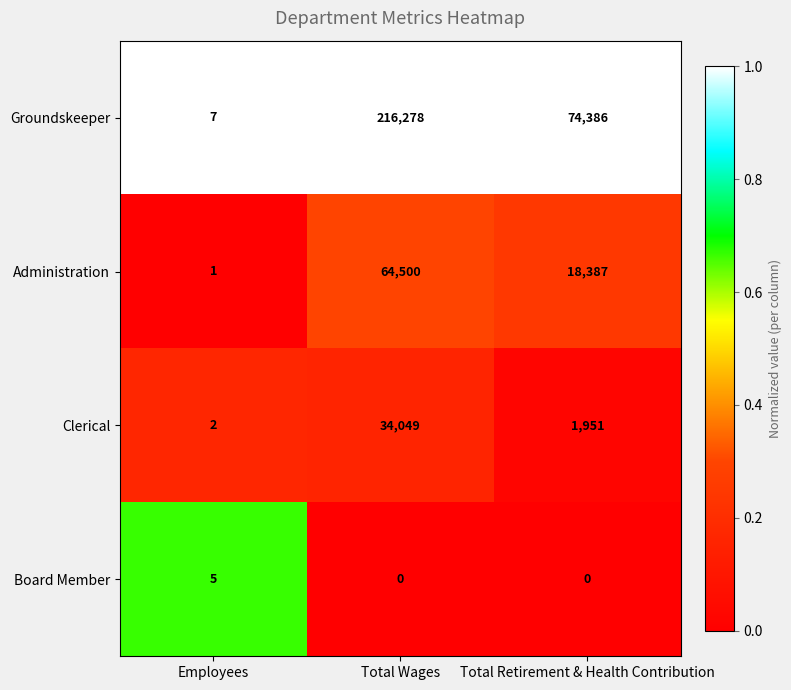

Which series has the largest total across all categories?

Groundskeeper